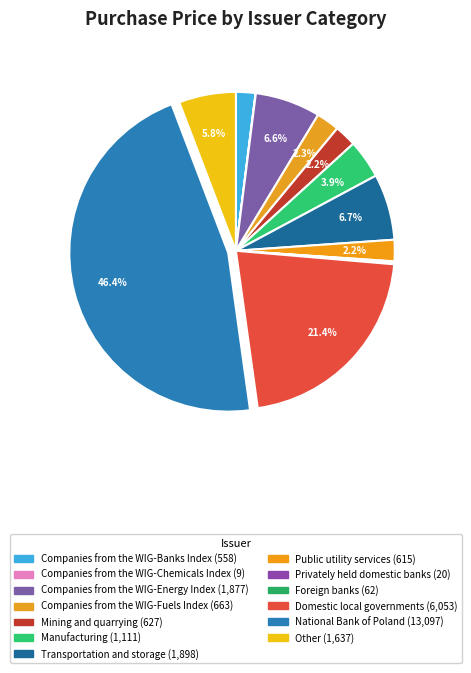

Is there a majority slice in this chart?

No